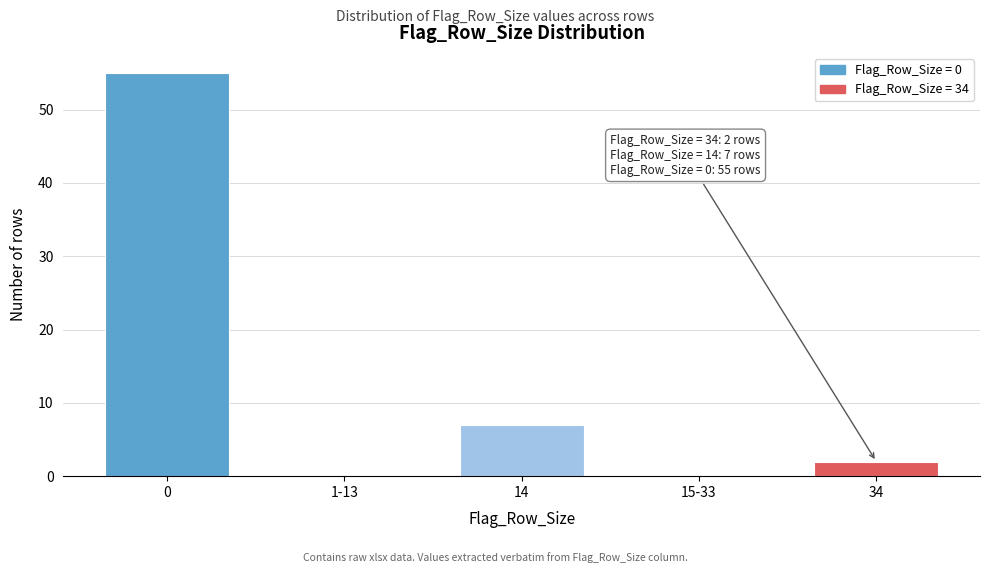

Reading left to right, what are all the values shown in this chart?

0=55	1-13=0	14=7	15-33=0	34=2